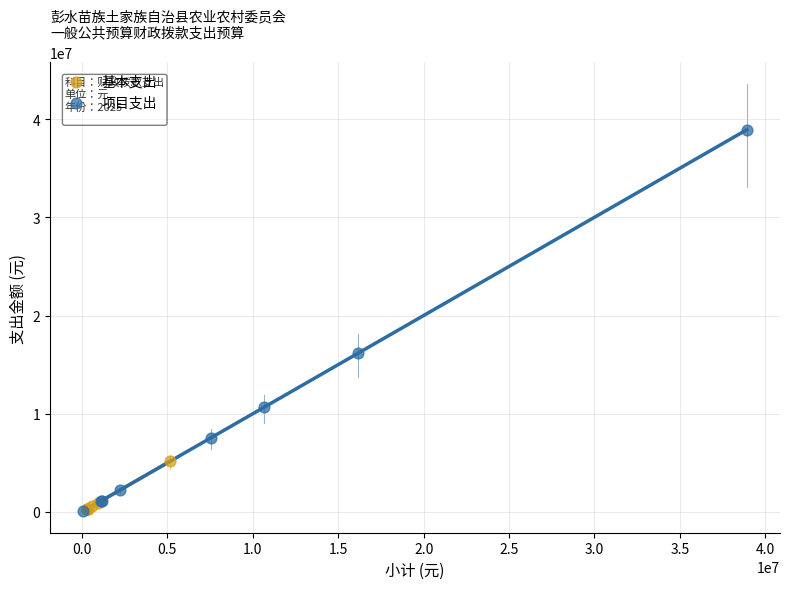

Which series contains the highest Y value?

项目支出